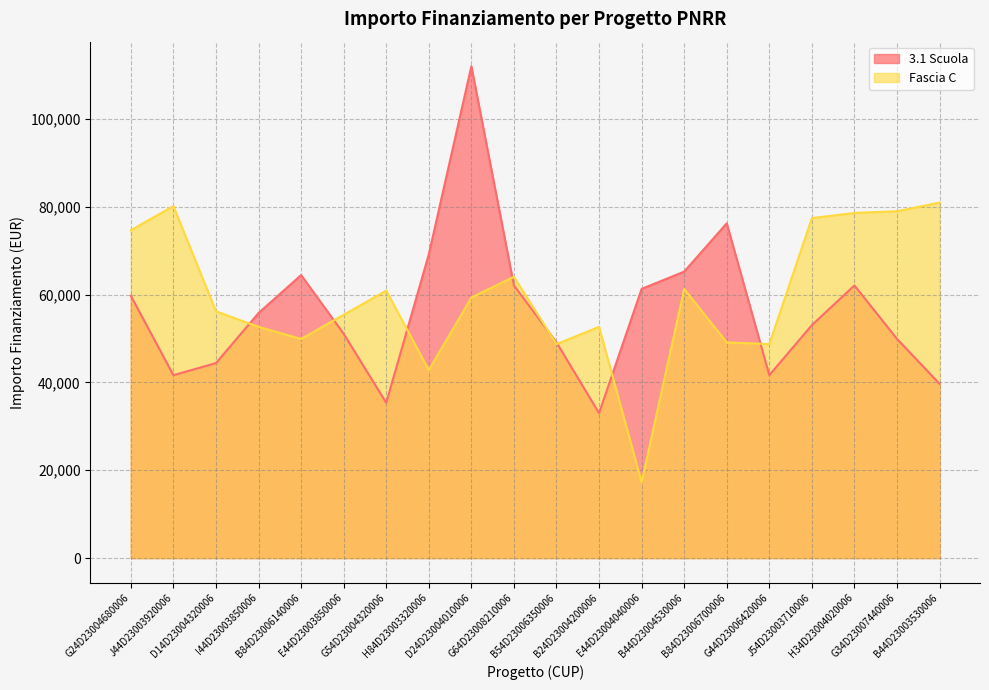

The value of Fascia C at G24D23004680006 is 119813.4. True or false?

False